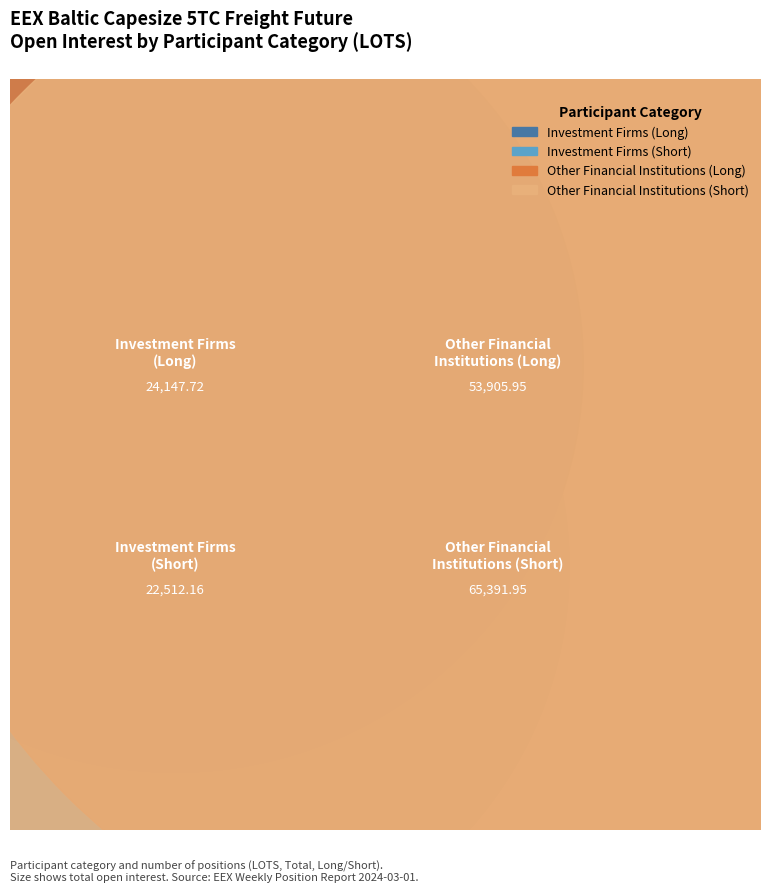

Is the sum of Other Financial Institutions and Other Financial (Short) greater than half?

Yes